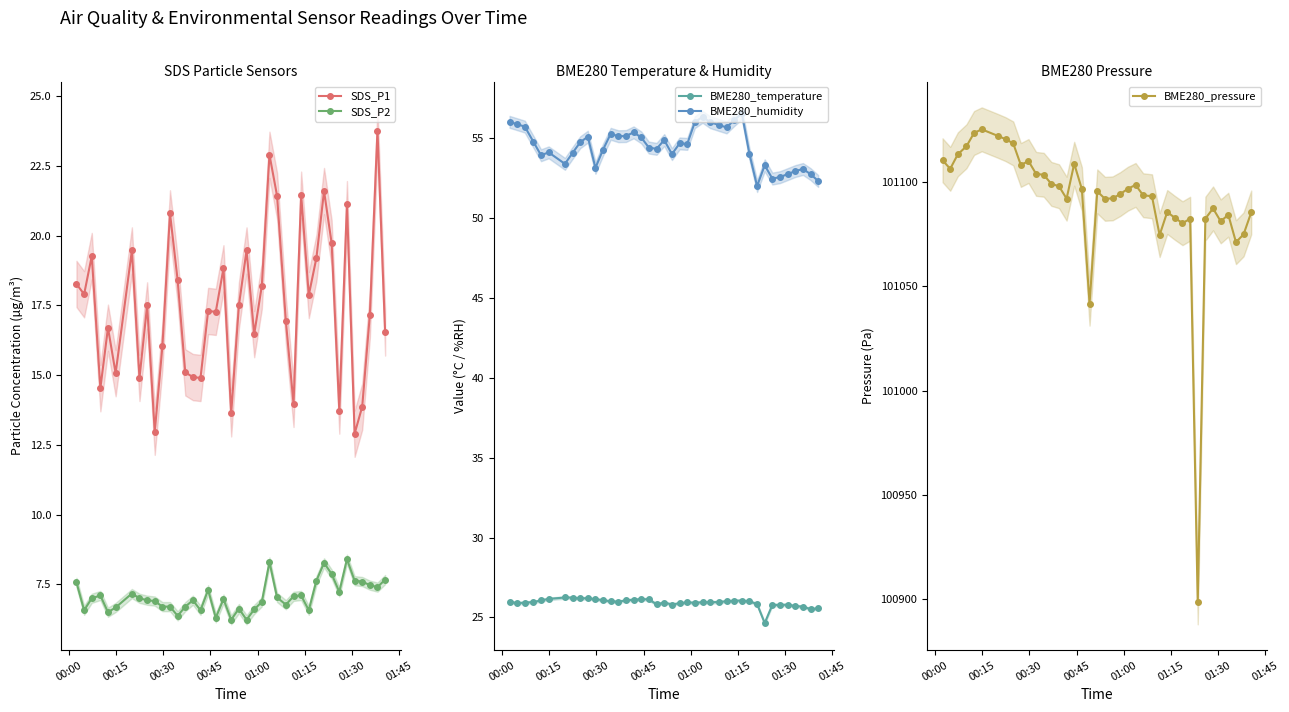

True or false: BME280_temperature has more than 0 interior local peaks.

True